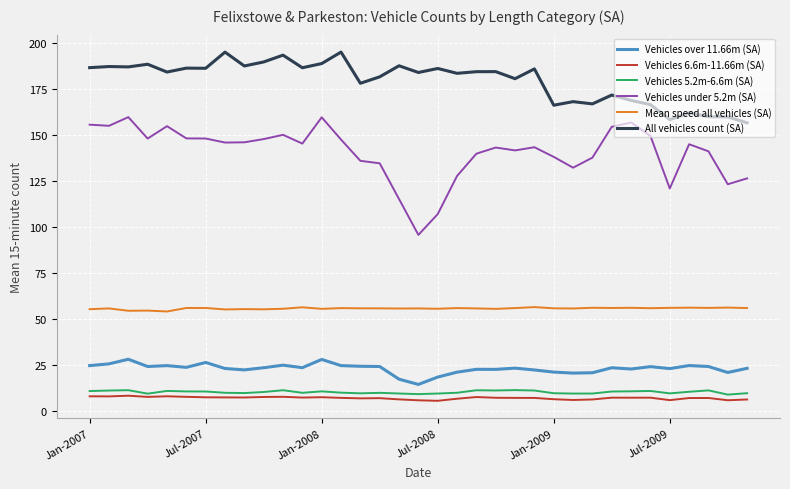

Does the chart display data point markers on the line(s)?

No